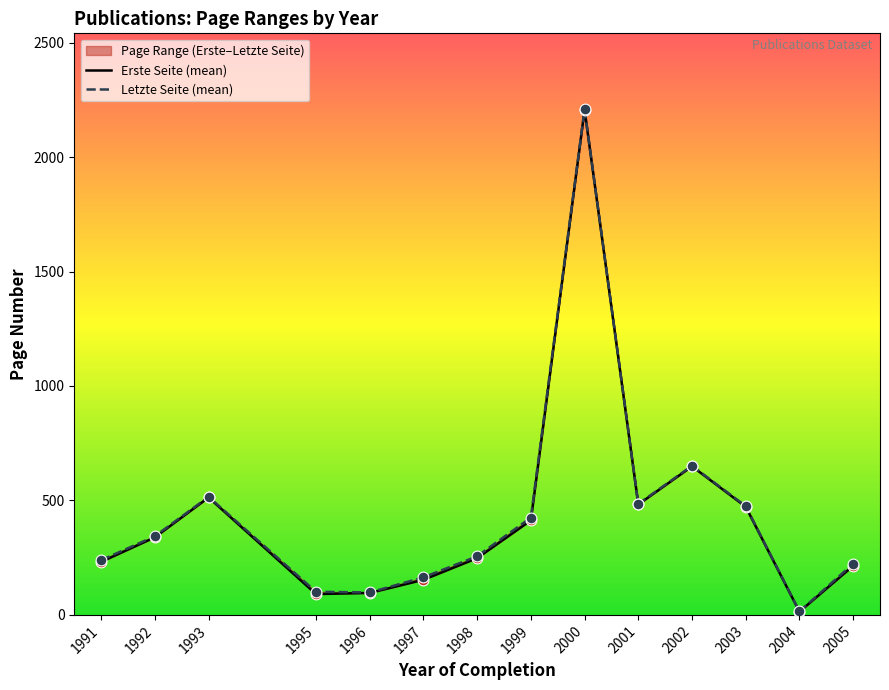

Is the value of Erste Seite (mean) at 2003 greater than the value of Letzte Seite (mean) at 1993?

No